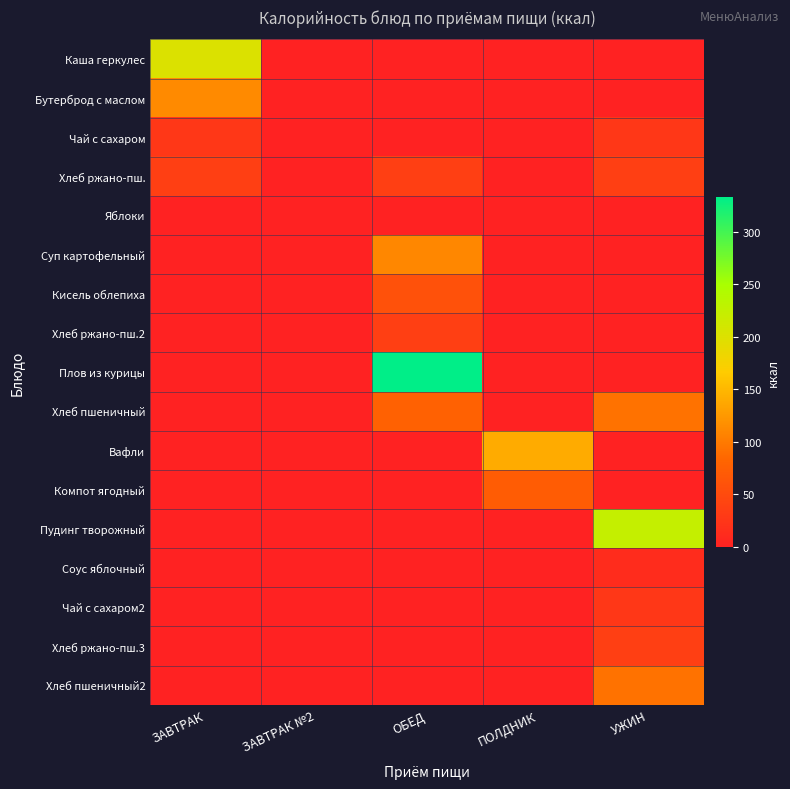

What is the maximum value shown in the chart?

333.0